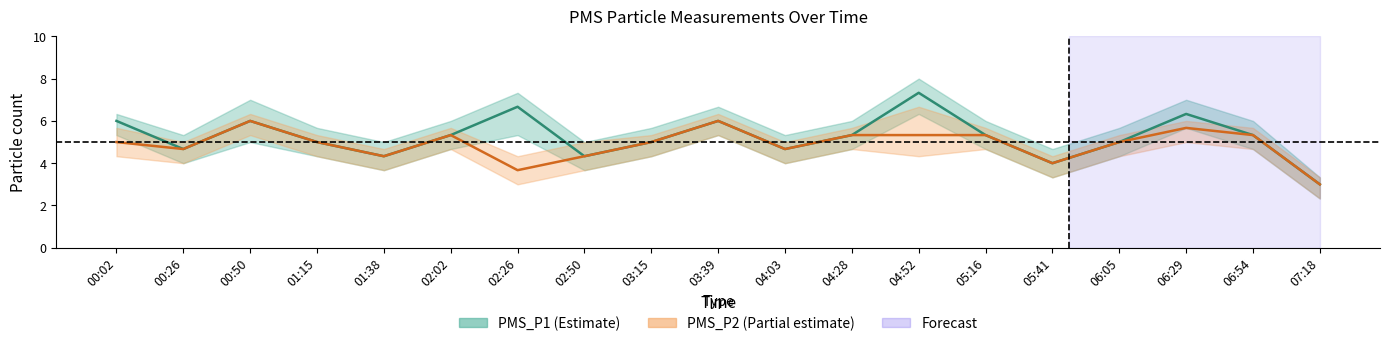

What is the lowest value of the PMS_P2 series?

3.0